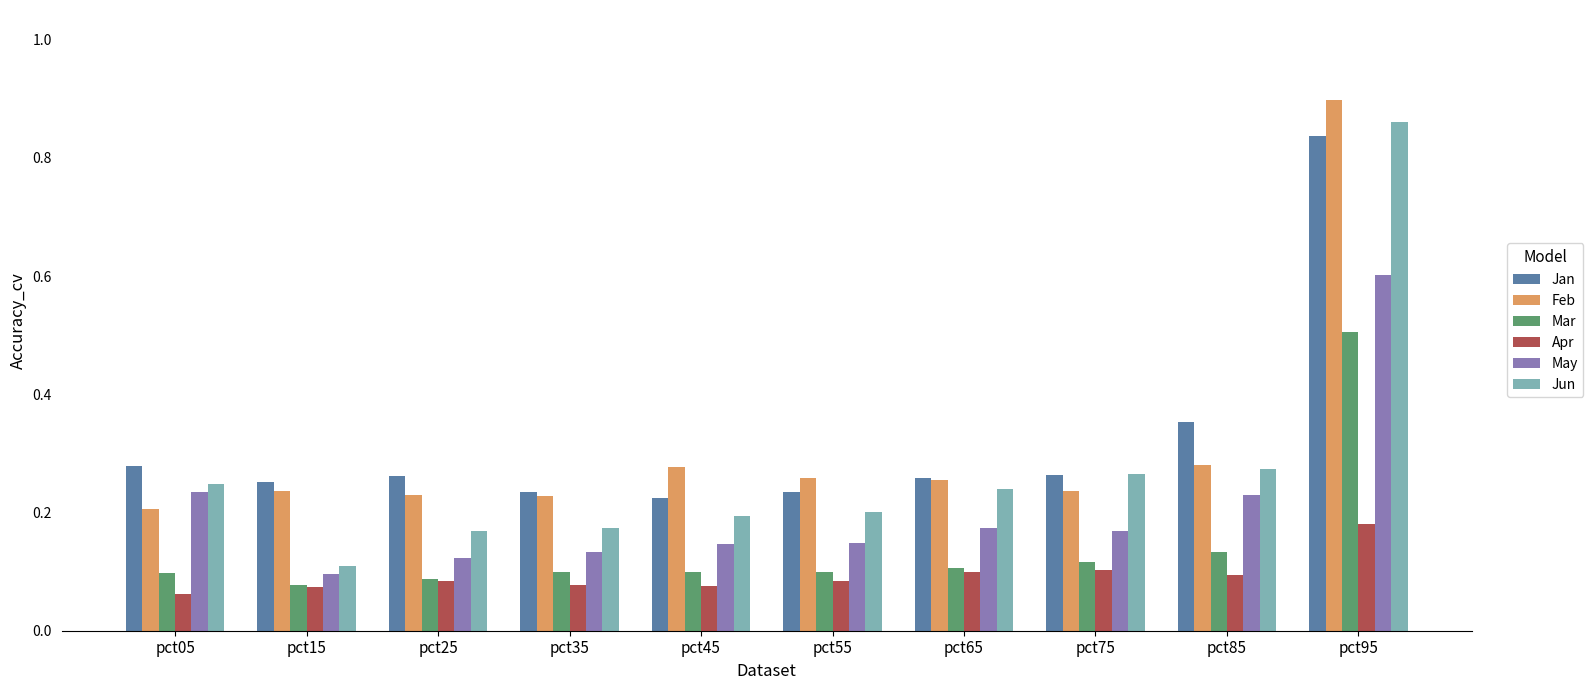

At which label does May reach its peak?

pct95